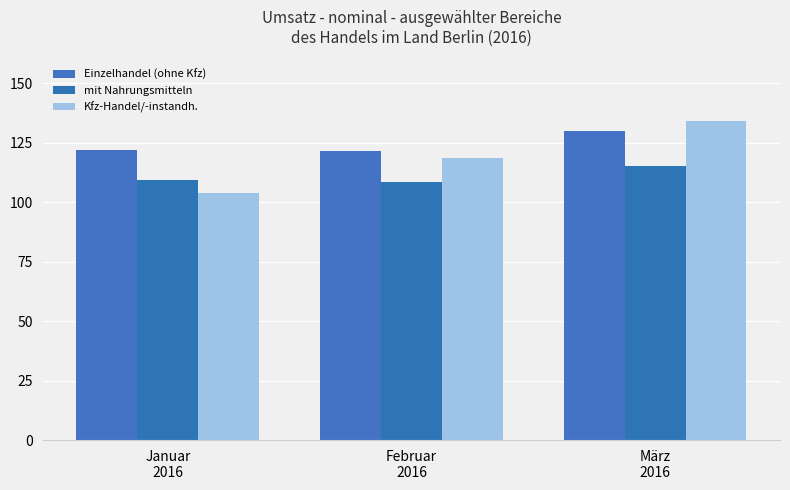

How many distinct data groups are displayed?

3